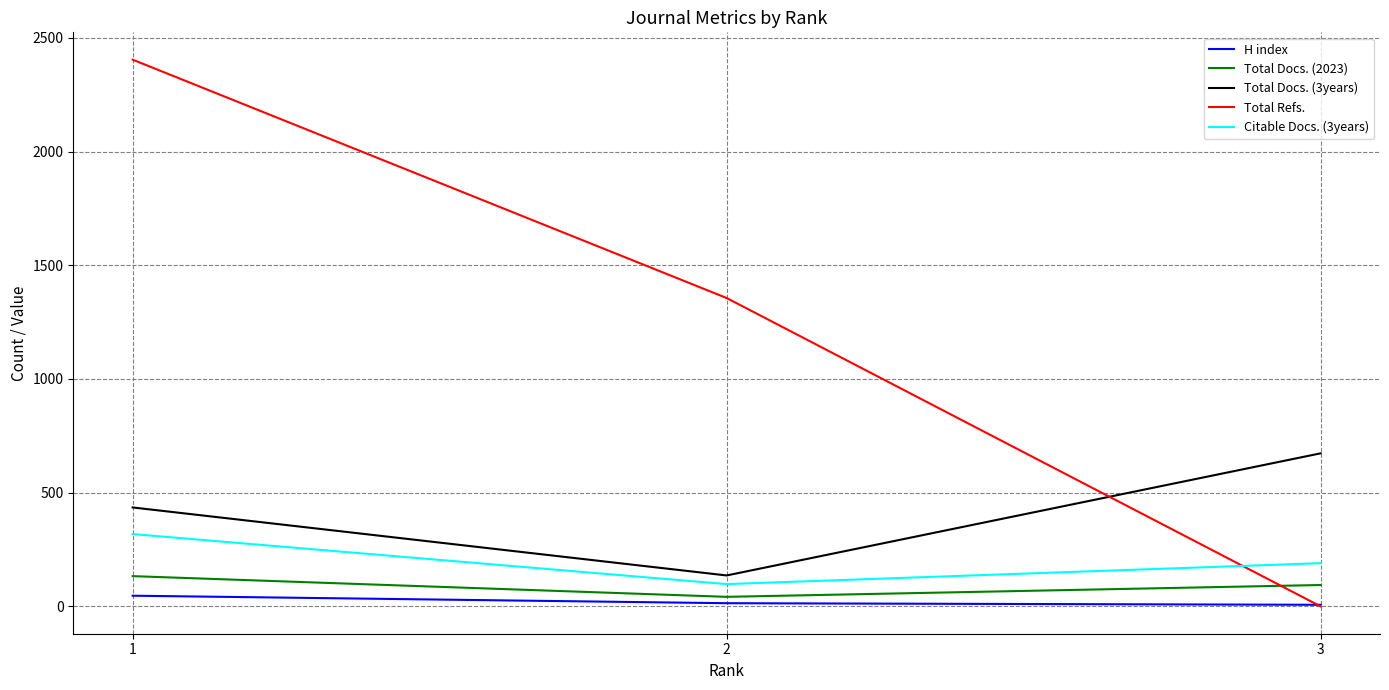

What is the sum of all H index values?

68